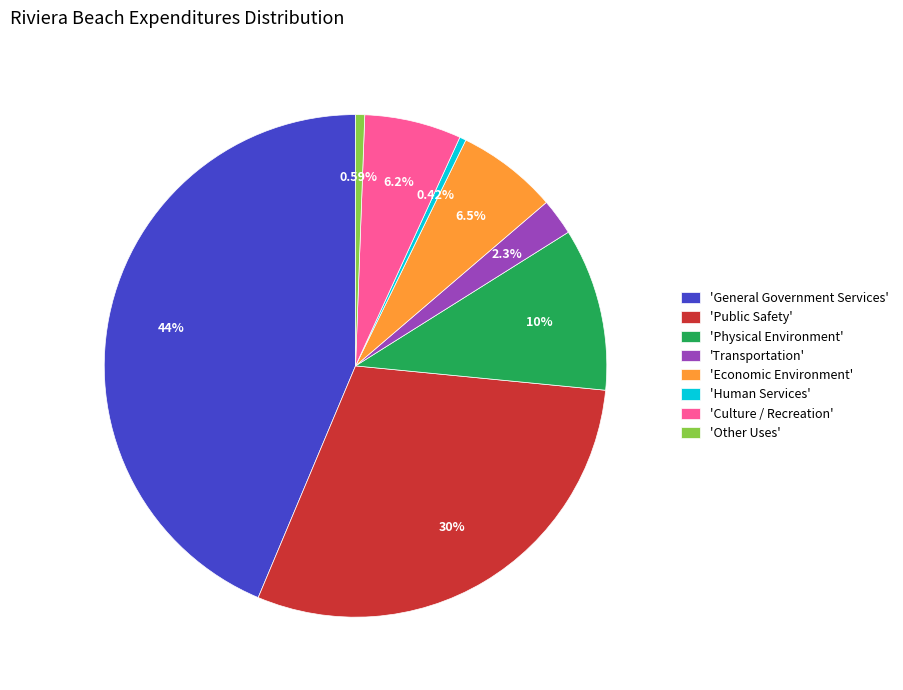

Approximately how many times larger is the value at 'Economic Environment' compared to 'Other Uses'?

11.1